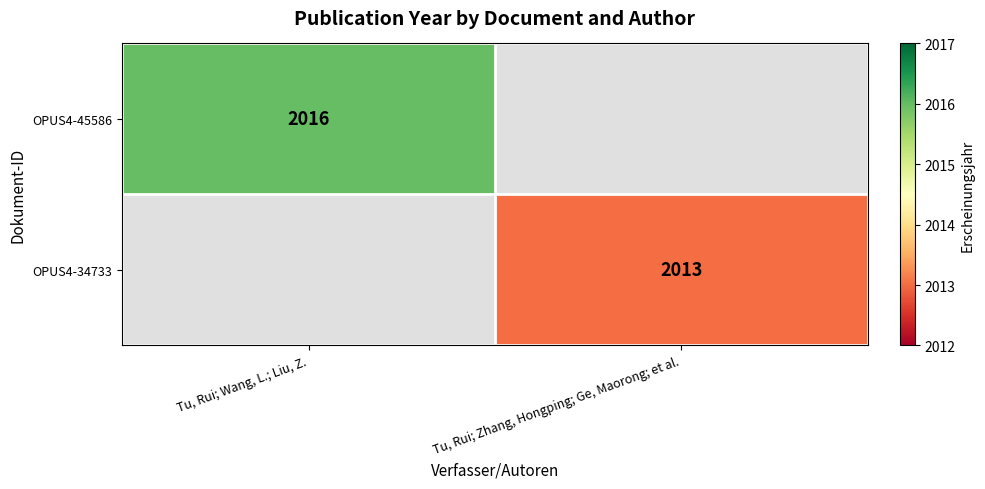

Is it true that OPUS4-45586 equals 2016 at Tu, Rui; Wang, L.; Liu, Z.?

True